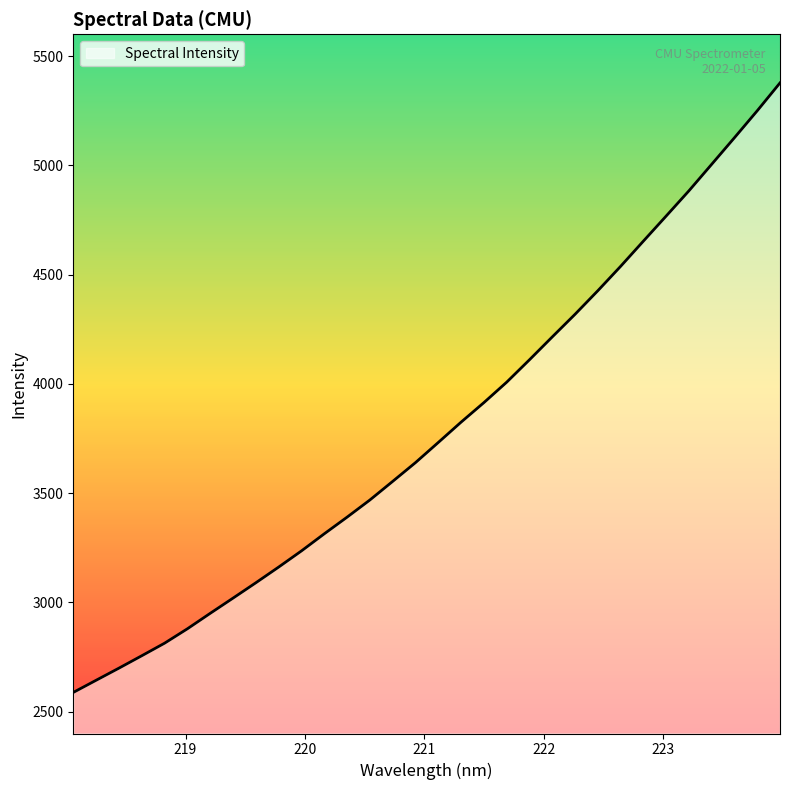

What is the minimum value shown in the chart?

2588.0